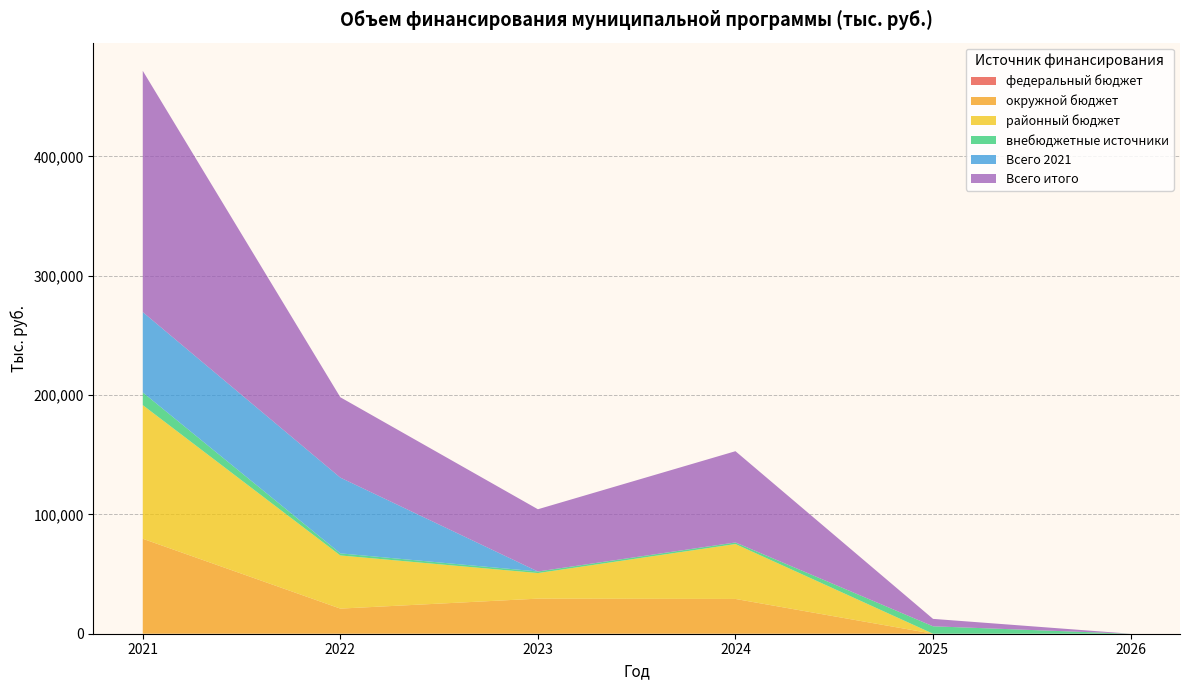

Reading left to right, what are all the values shown in this chart?

федеральный бюджет: 0.0	0.0	0.0	0.0	0.0	0.0
окружной бюджет: 79577.5	21047.2	29390.7	29139.6	0.0	0.0
районный бюджет: 111992.1	44539.1	21443.8	46009.2	0.0	0.0
внебюджетные источники: 10614.7	1748.6	1317.5	1327.6	6221.0	0.0
Всего 2021: 67334.9	63479.9	0.0	0.0	0.0	0.0
Всего итого: 202184.3	67334.9	52152.0	76476.4	6221.0	0.0